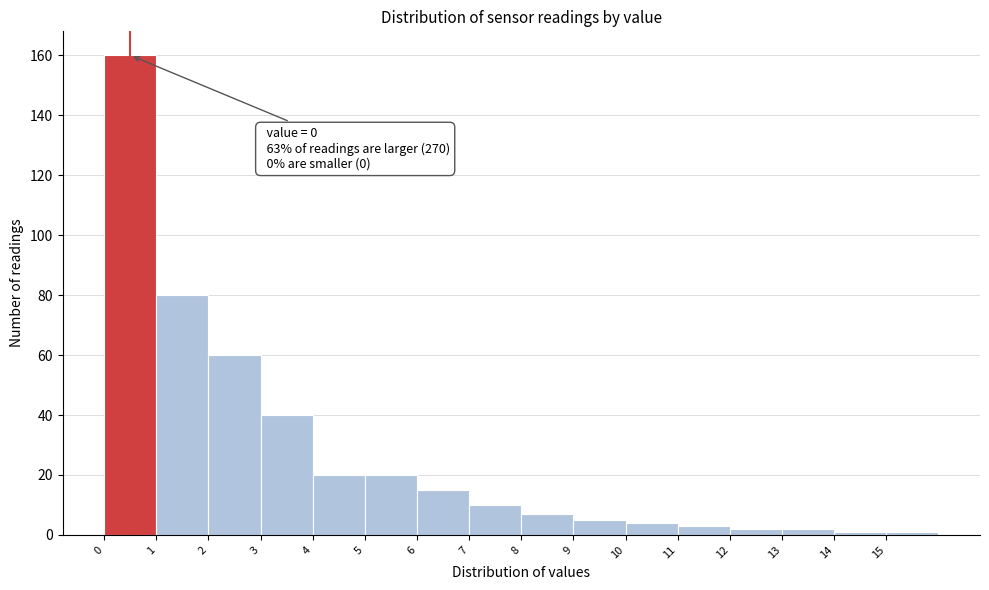

Which range on the x-axis has the tallest bar?

0 to 1